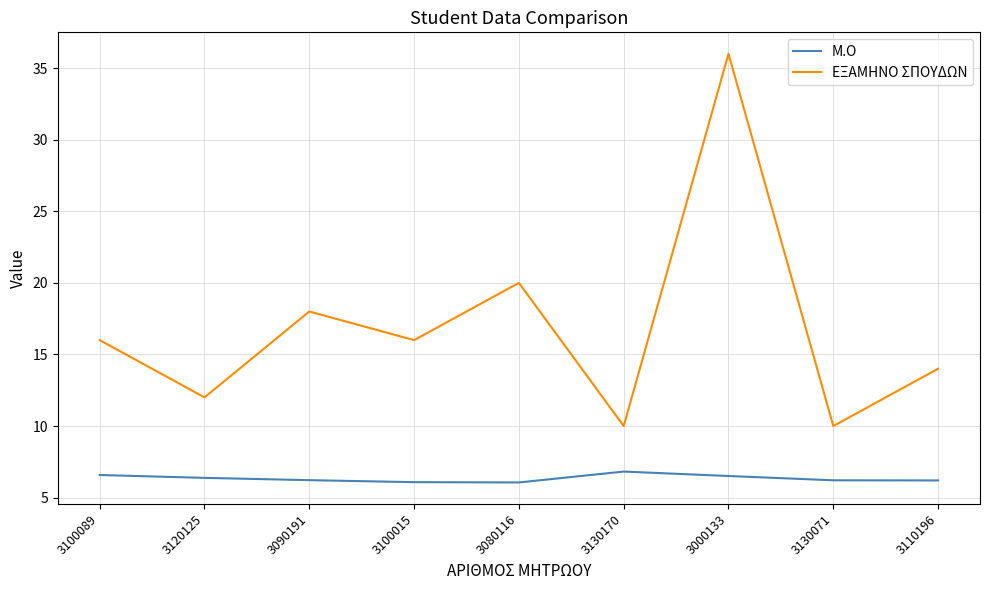

Which series has the largest total across all categories?

ΕΞΑΜΗΝΟ ΣΠΟΥΔΩΝ